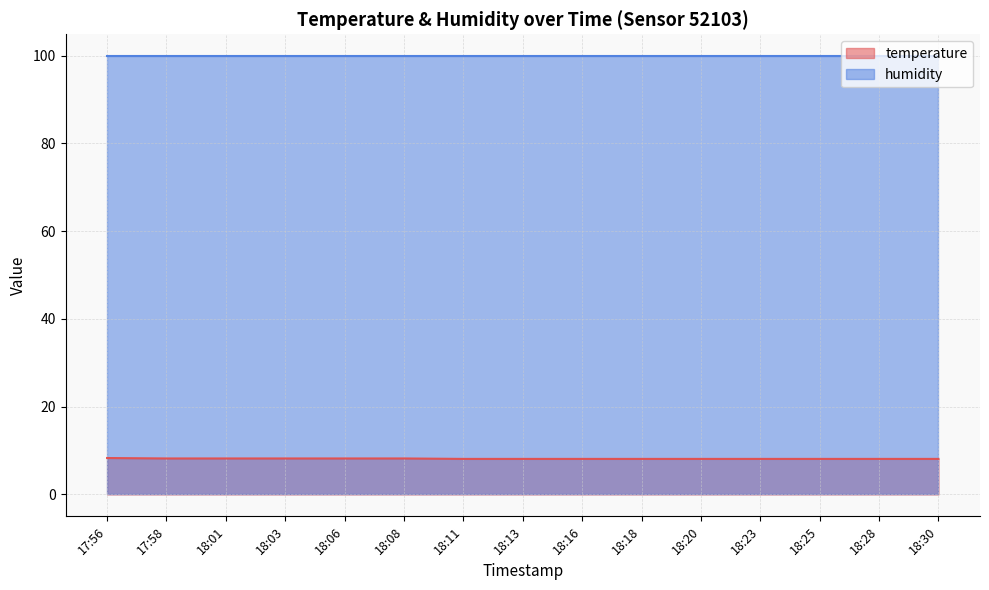

How many distinct data groups are displayed?

2